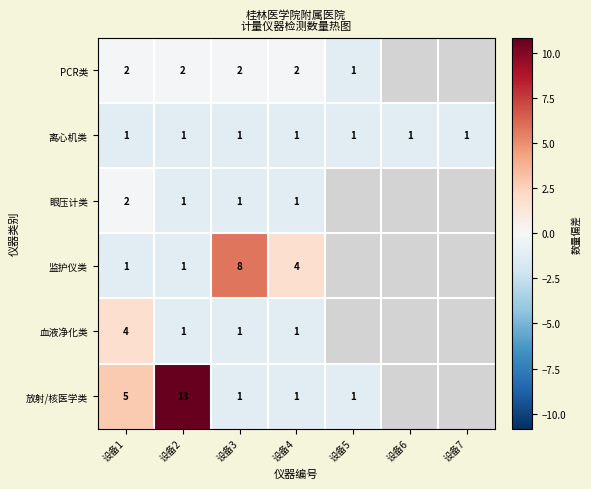

What is the difference between the highest and lowest values at 设备4?

3.0